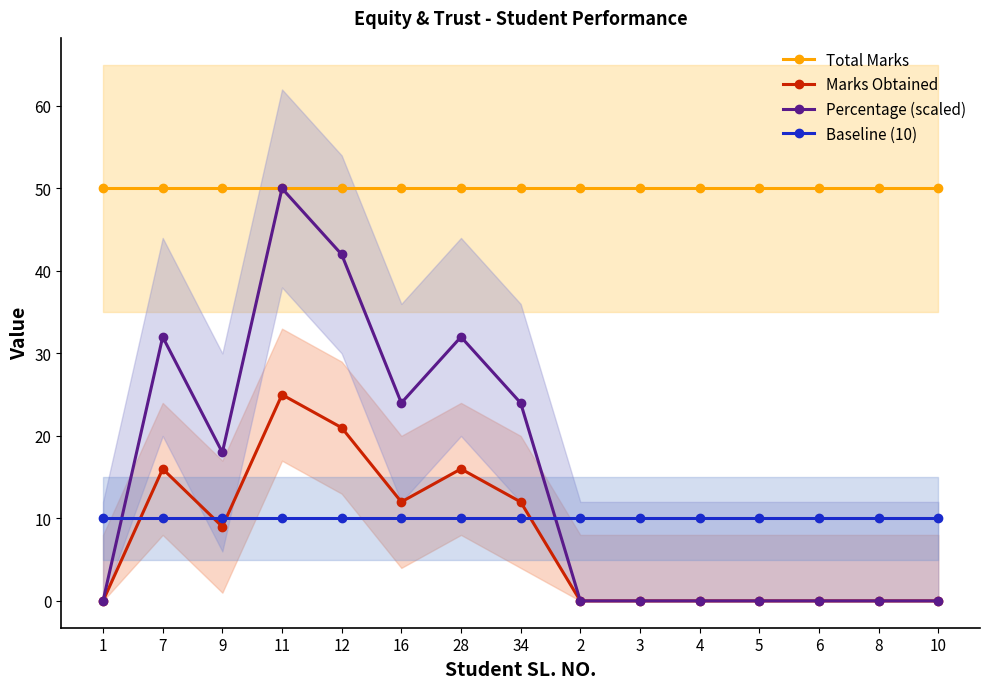

Which series has the widest spread of values?

Percentage (scaled)